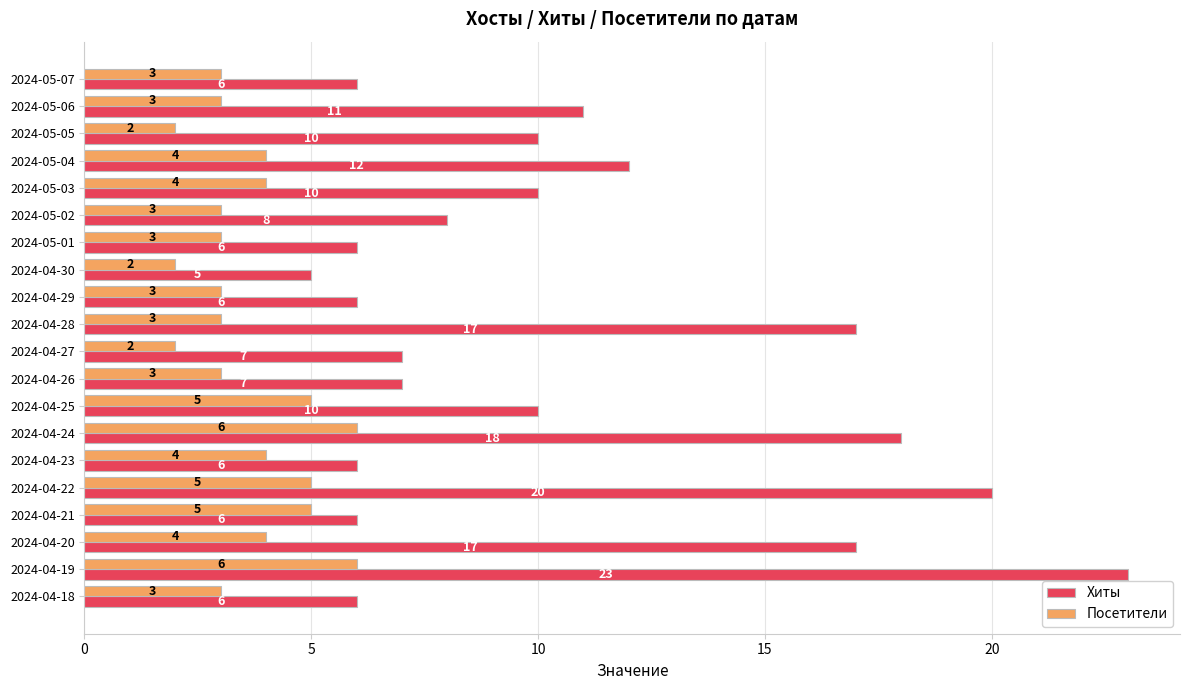

What is the difference between the second highest and minimum values in the Посетители series?

4